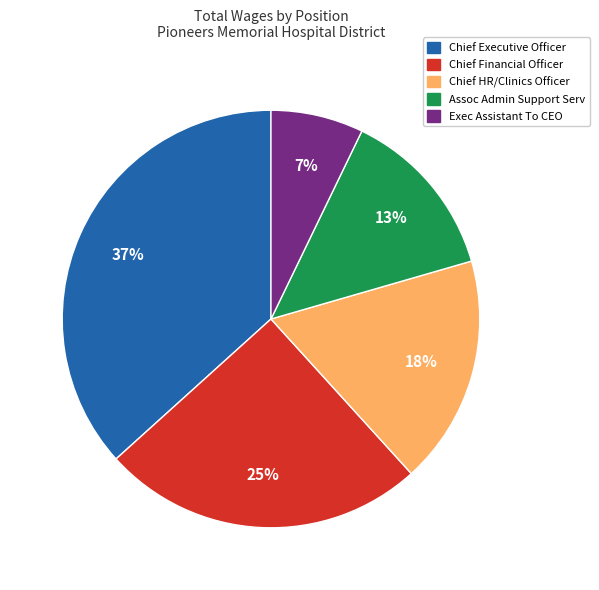

To the nearest percent, what is the combined percentage of Chief Executive Officer and Exec Assistant To CEO?

44%